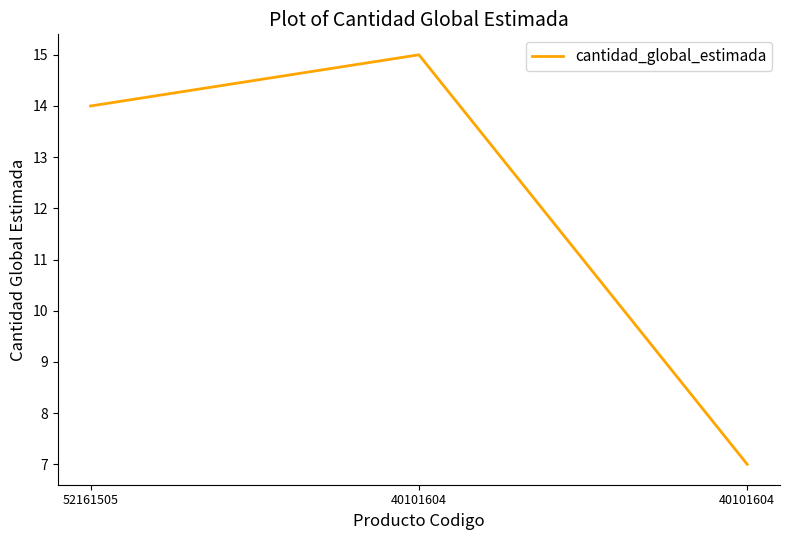

At which label does the data first exceed 14?

40101604